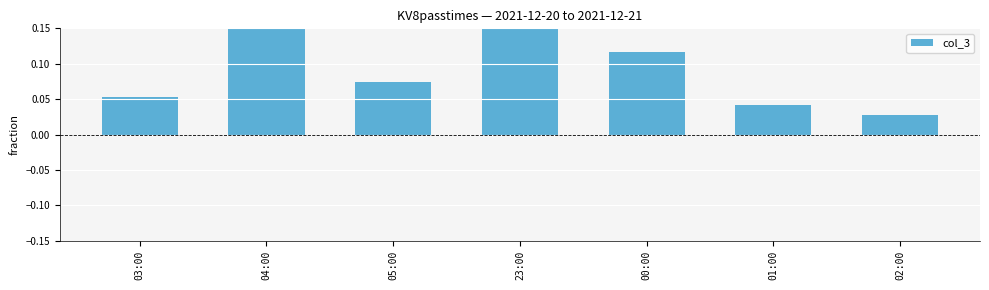

Which category has the lowest value across all series?

02:00